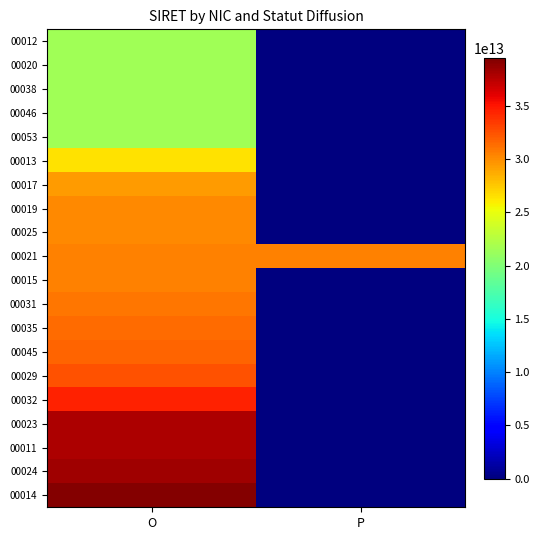

Reading left to right, what are all the values shown in this chart?

00012: O=21460123900012	P=0
00020: O=21460123900020	P=0
00038: O=21460123900038	P=0
00046: O=21460123900046	P=0
00053: O=21460123900053	P=0
00013: O=26460236800013	P=0
00017: O=29460183600017	P=0
00019: O=30151348700019	P=0
00025: O=30236892300025	P=0
00021: O=30411106500021	P=30411106500021
00015: O=30510579300015	P=0
00031: O=31008727500031	P=0
00035: O=31427352500035	P=0
00045: O=31692578300045	P=0
00029: O=32490976100029	P=0
00032: O=34525139100032	P=0
00023: O=37880748100023	P=0
00011: O=37881569000011	P=0
00024: O=38329482400024	P=0
00014: O=39256321900014	P=0